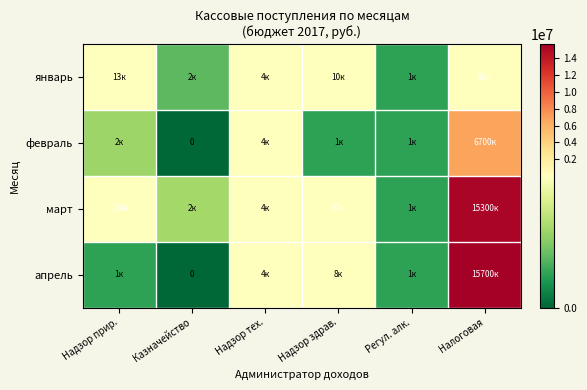

True or false: март has a value of 100000 at Надзор прир..

True